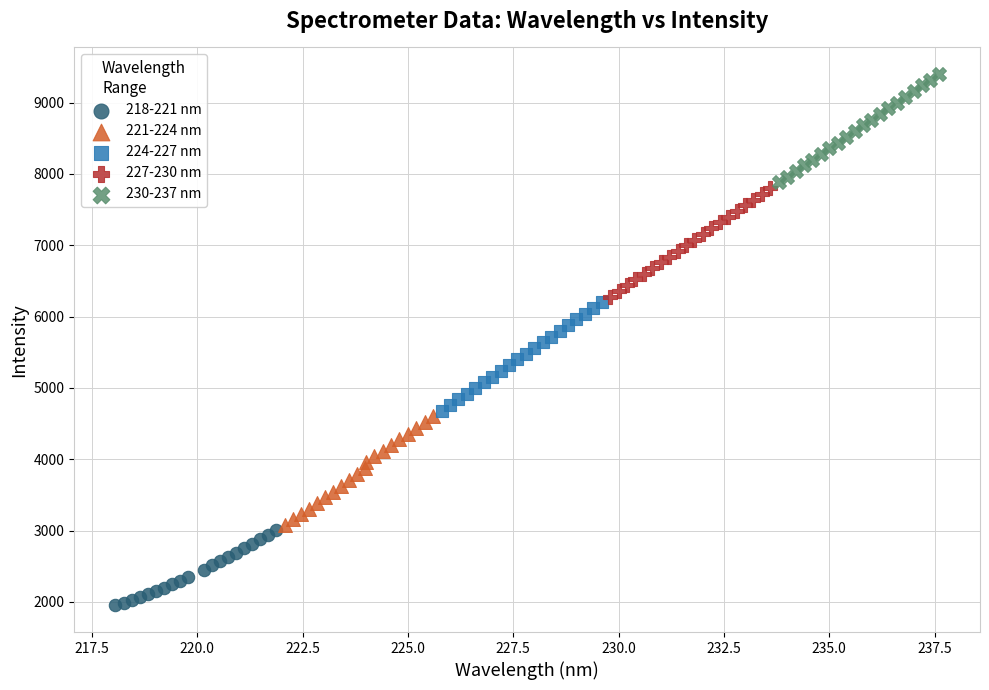

Which series contains the highest Y value?

230-237 nm